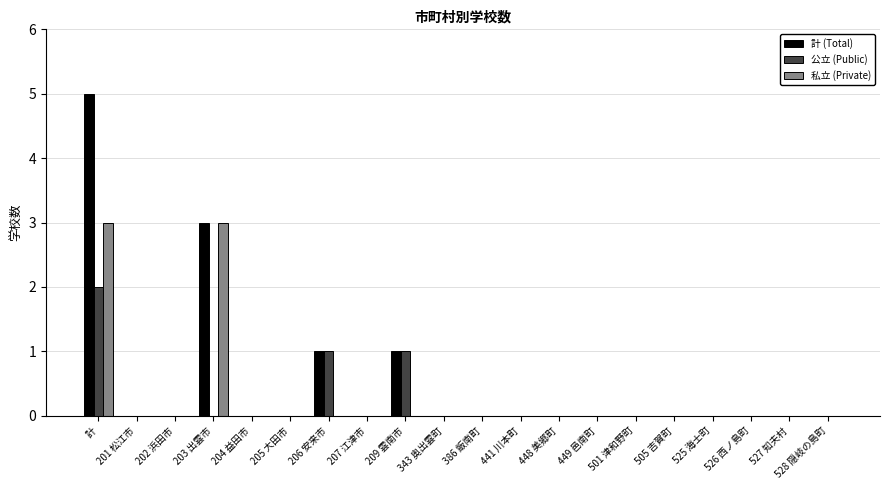

At which label does 計 (Total) reach its peak?

計